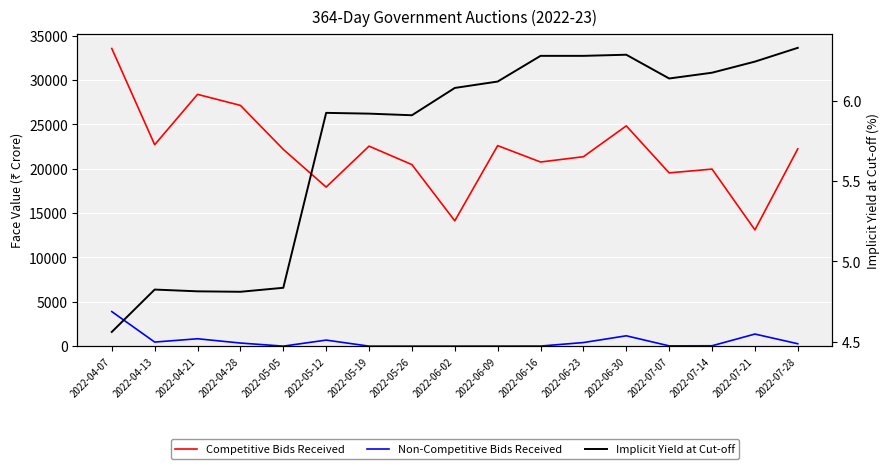

How many interior local peaks does the Non-Competitive Bids Received series have?

4